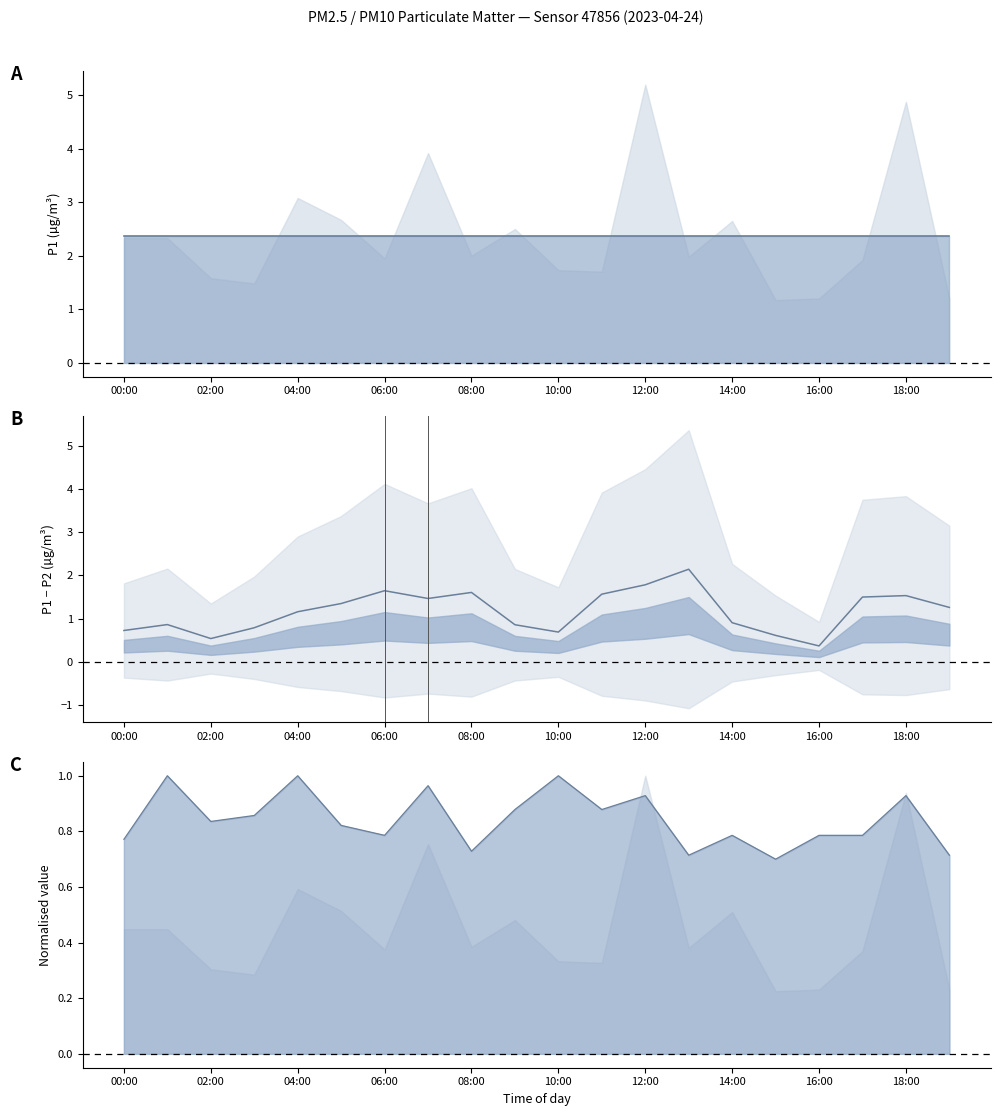

What is the label of the 2nd point from the left?

01:00